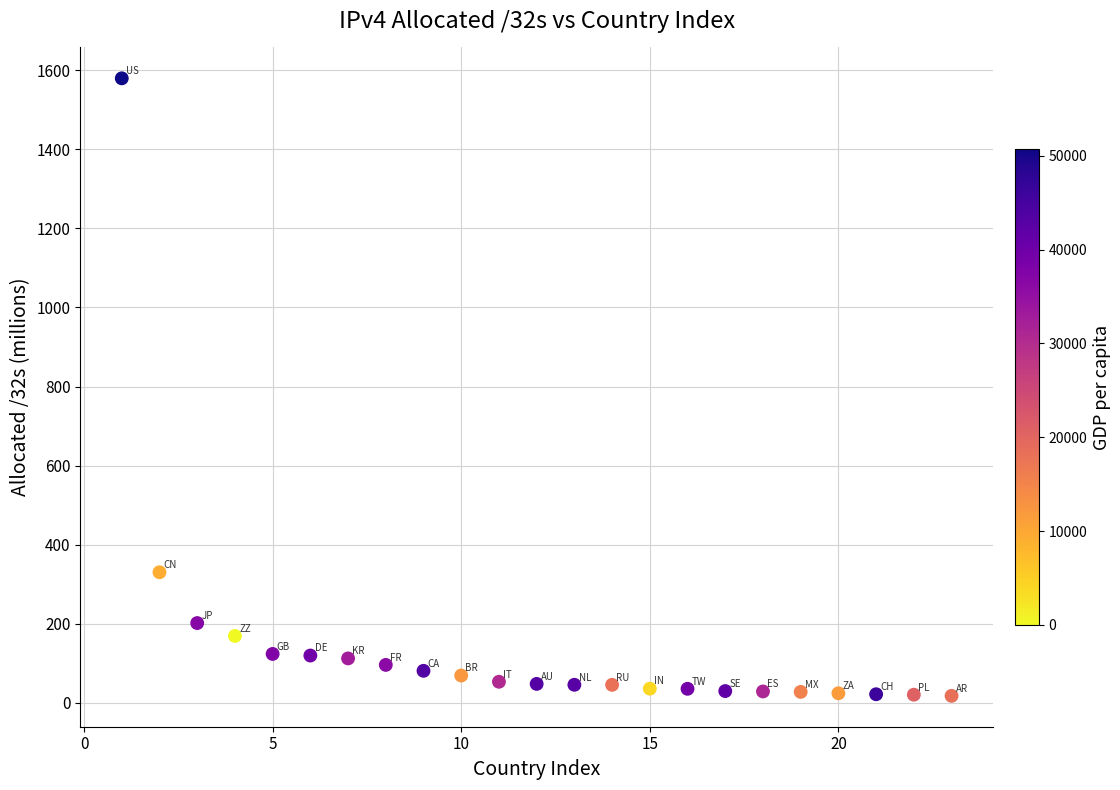

What Y value in the scatter plot is closest to 798?

330.3